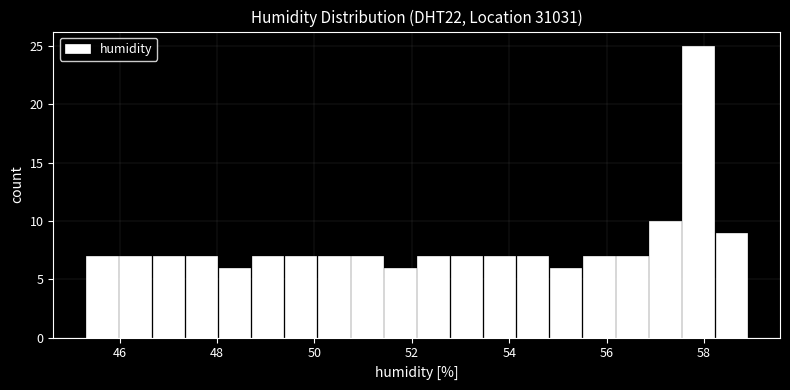

Around what value on the x-axis is the tallest bar? Give the approximate position of its centre, as read against the axis.

57.8